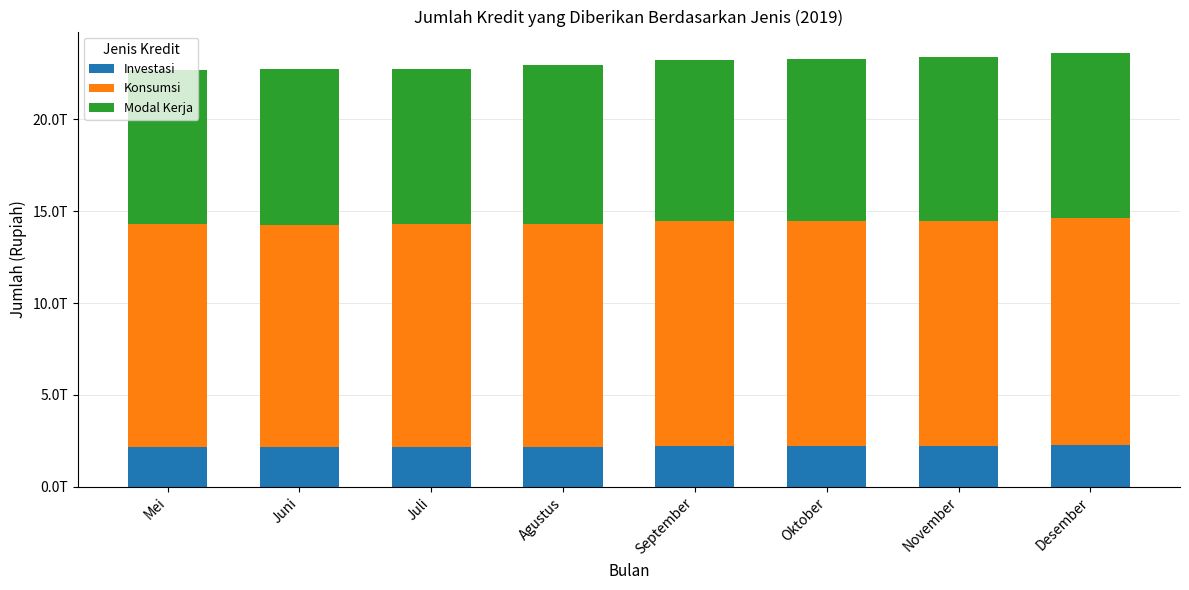

What value does the Investasi series have at Juli?

2145195536265